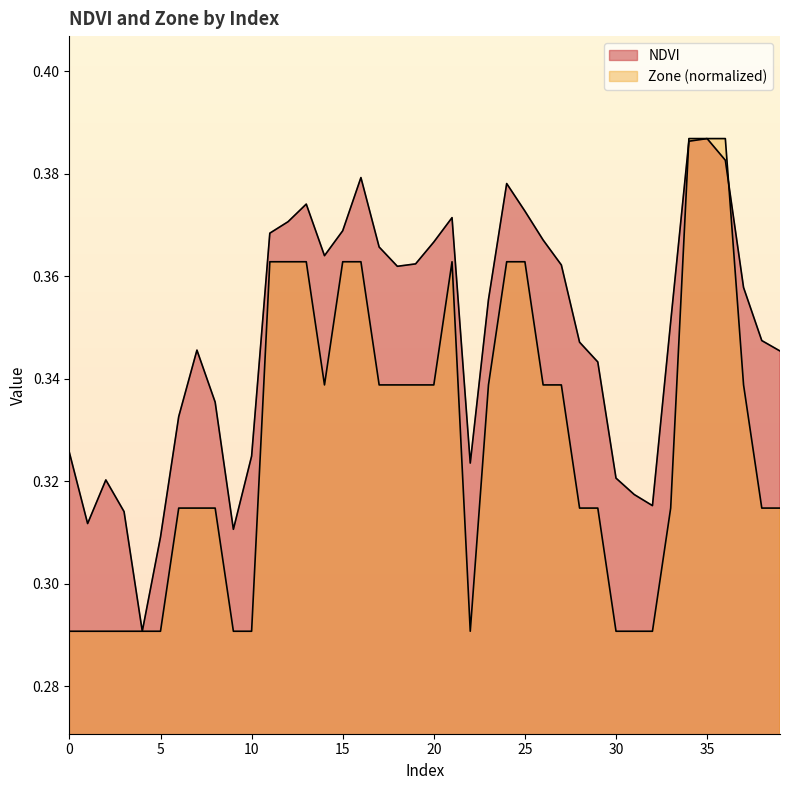

Does the chart display data point markers on the line(s)?

No